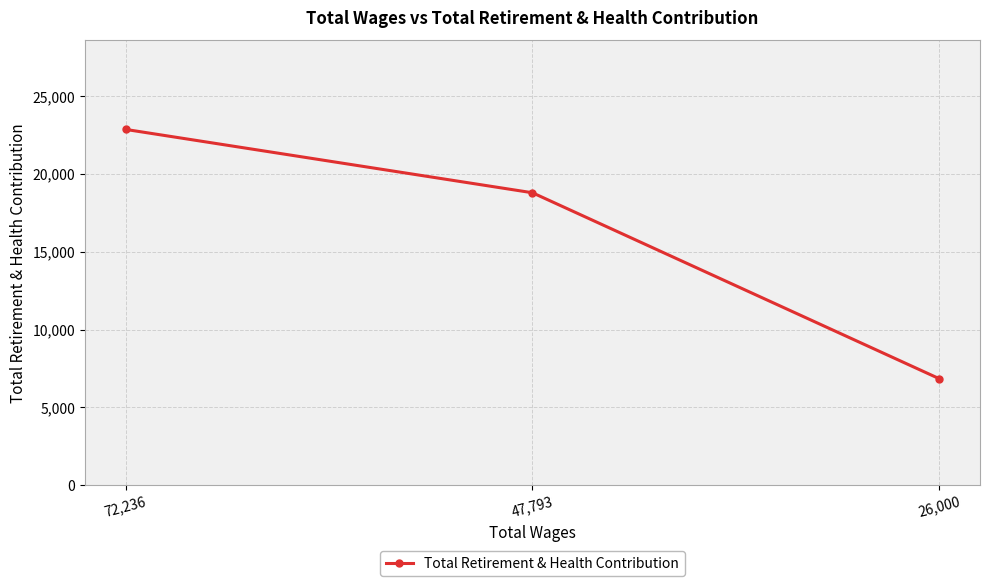

Reading left to right, extract all data points from this chart.

22872	18799	6842